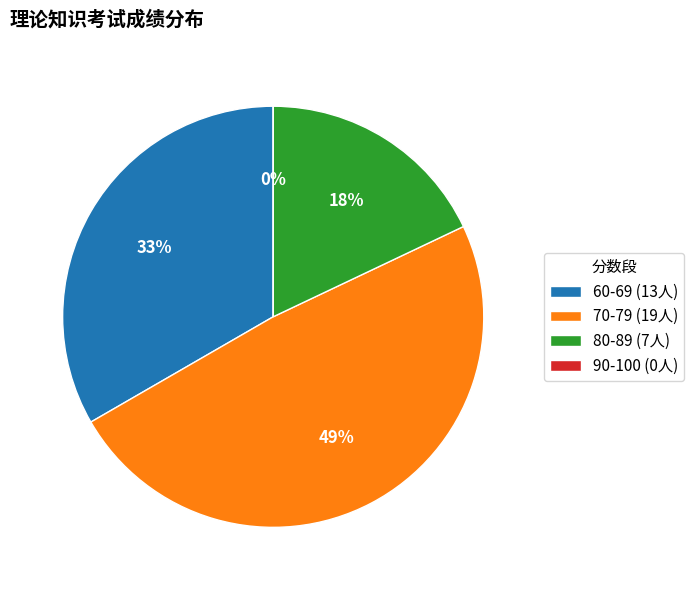

The 30 slice represents 14% of the pie. True or false?

False